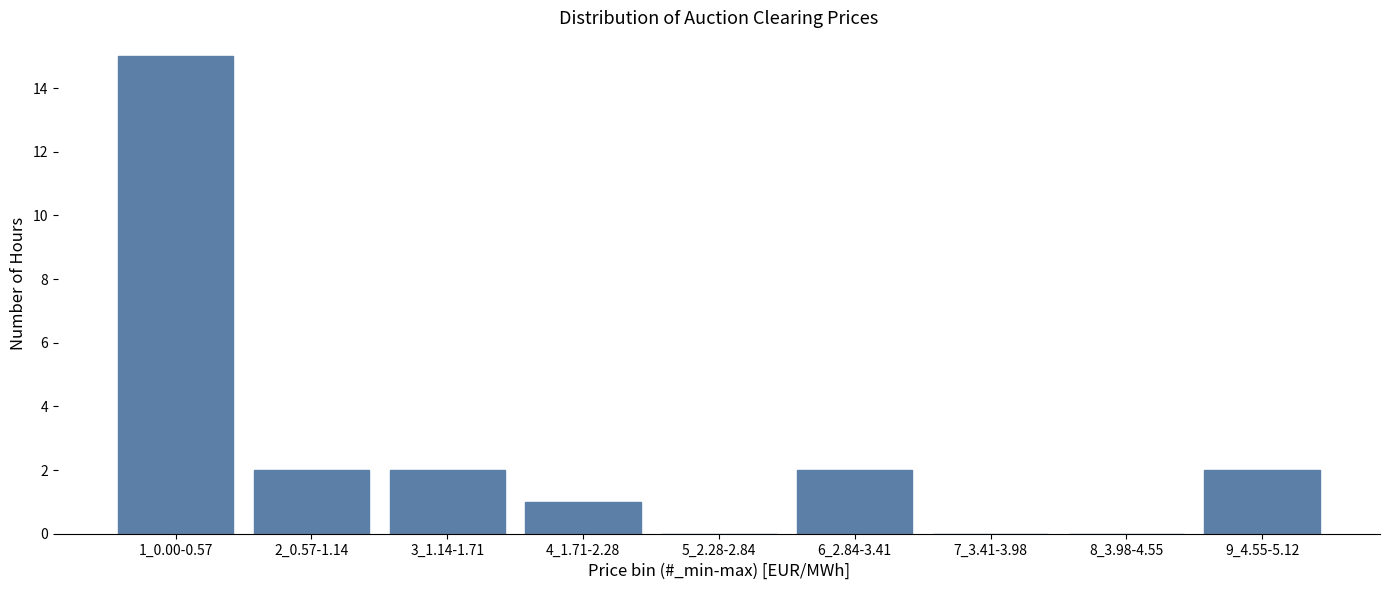

Reading left to right, what are all the values shown in this chart?

1_0.00-0.57=15	2_0.57-1.14=2	3_1.14-1.71=2	4_1.71-2.28=1	5_2.28-2.84=0	6_2.84-3.41=2	7_3.41-3.98=0	8_3.98-4.55=0	9_4.55-5.12=2